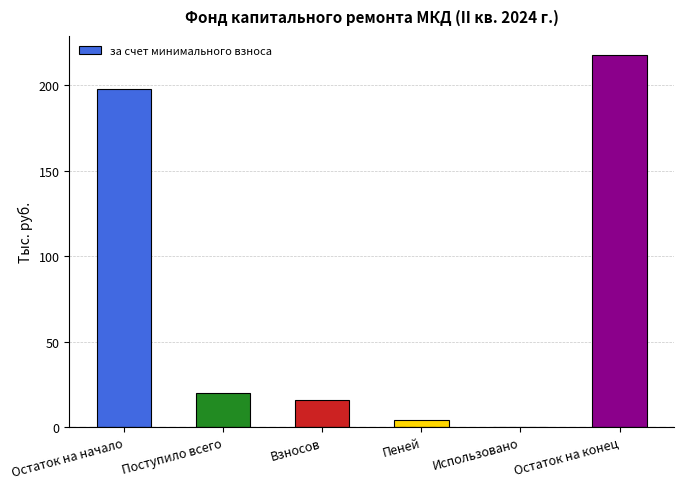

Where does the data first go above 20?

Остаток на начало